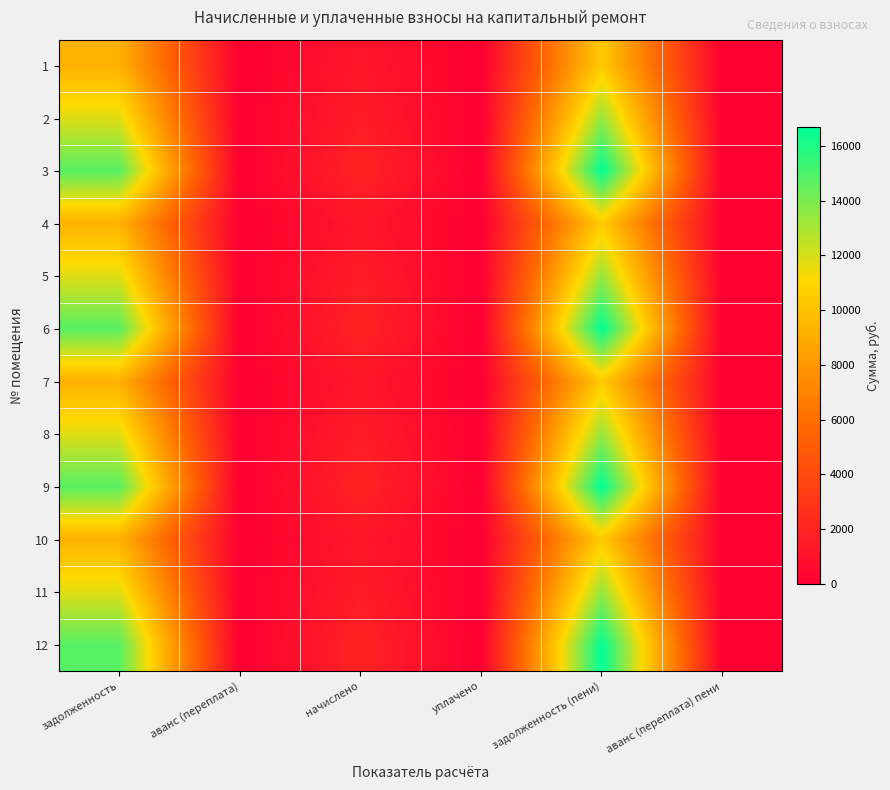

At how many categories does at least one series exceed 5605?

2